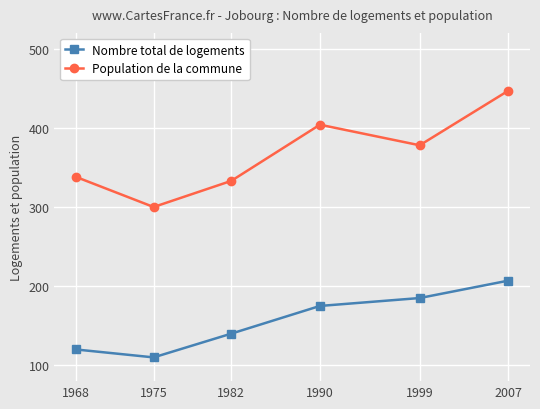

True or false: Population de la commune and Nombre total de logements intersect in this chart.

False